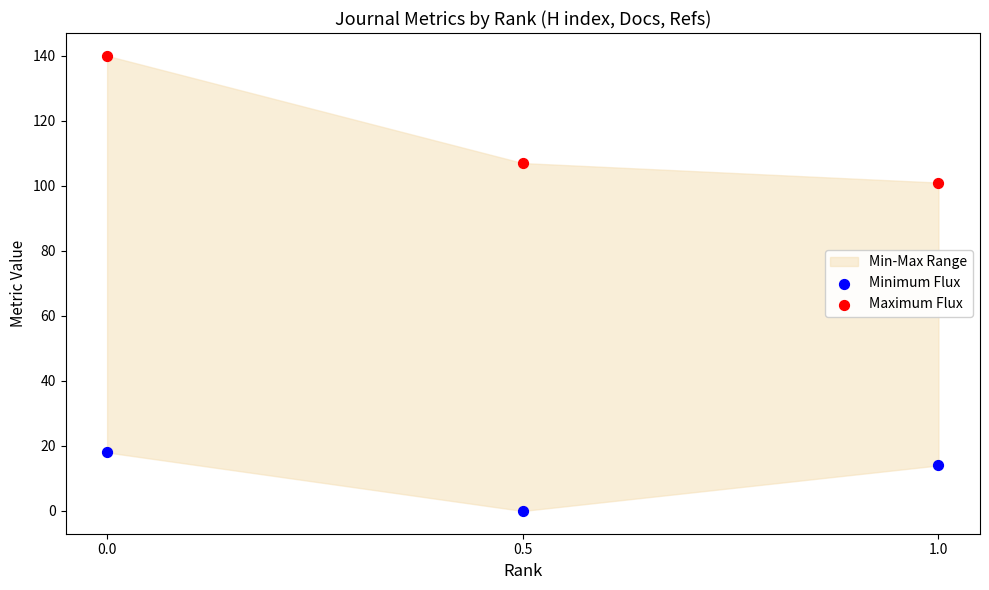

Which series reaches the maximum Y coordinate?

Maximum Flux